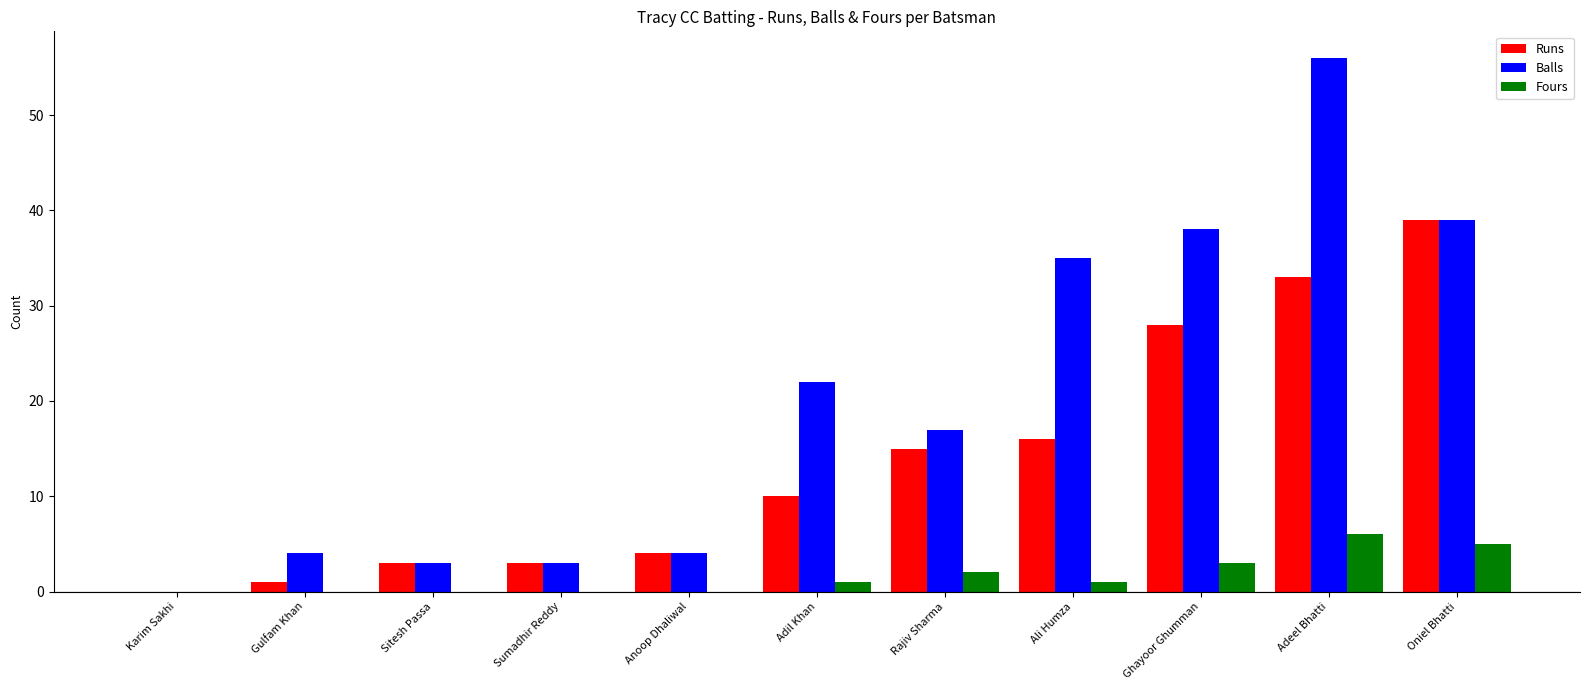

How many values in Runs are above zero?

10